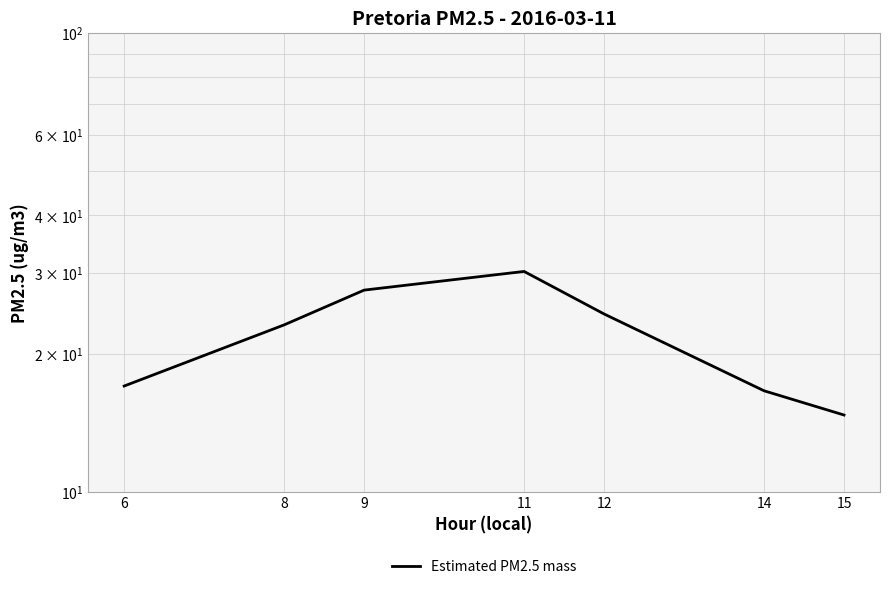

What is the sum of all values?

153.5